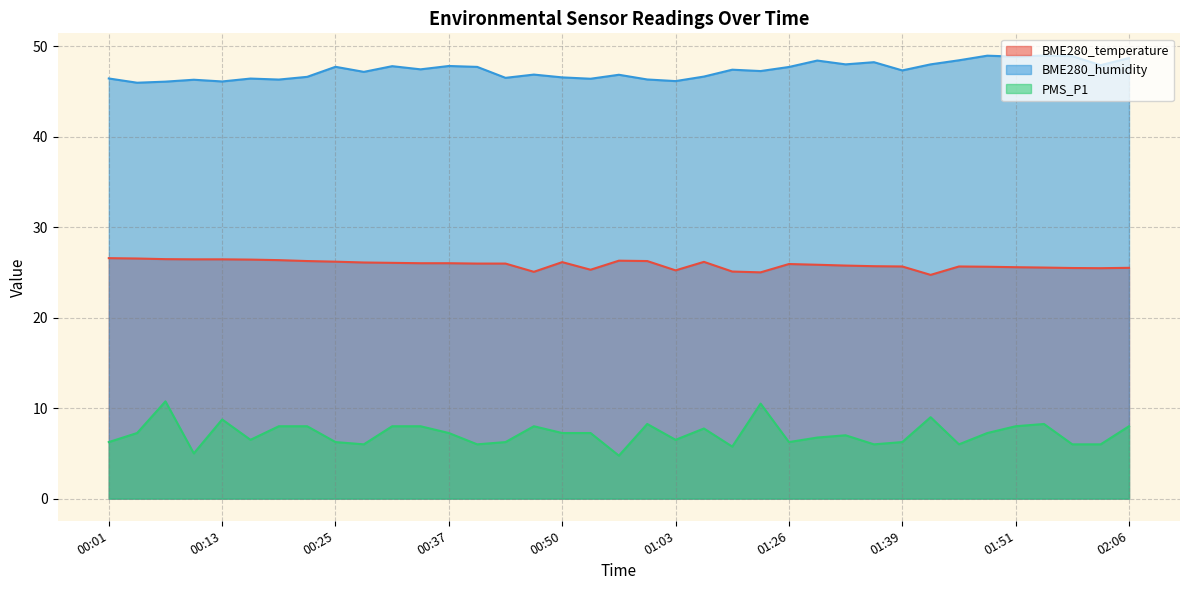

True or false: BME280_humidity and PMS_P1 cross at least once.

False